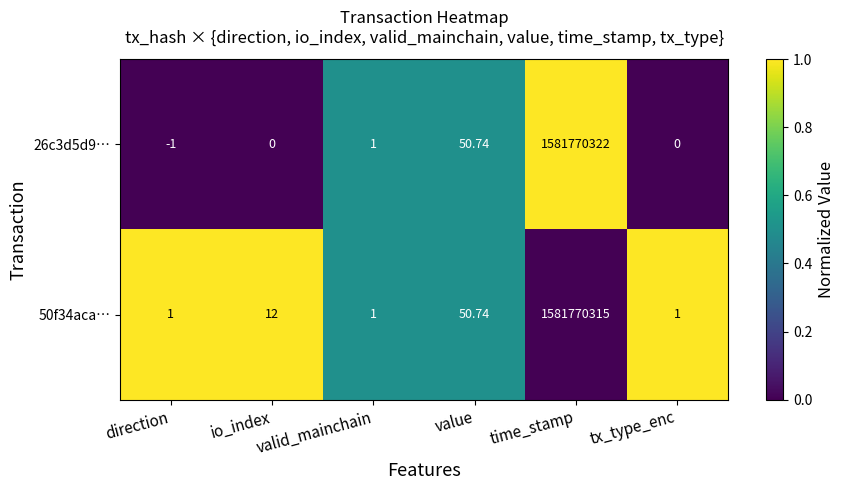

At which category does the chart reach its minimum across all series?

direction